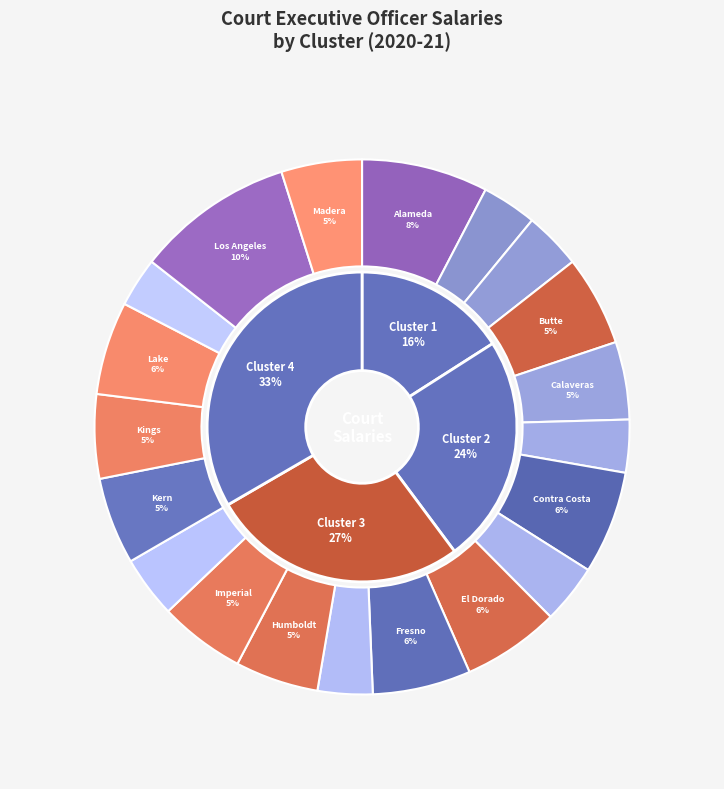

Count the number of slices in the pie.

20